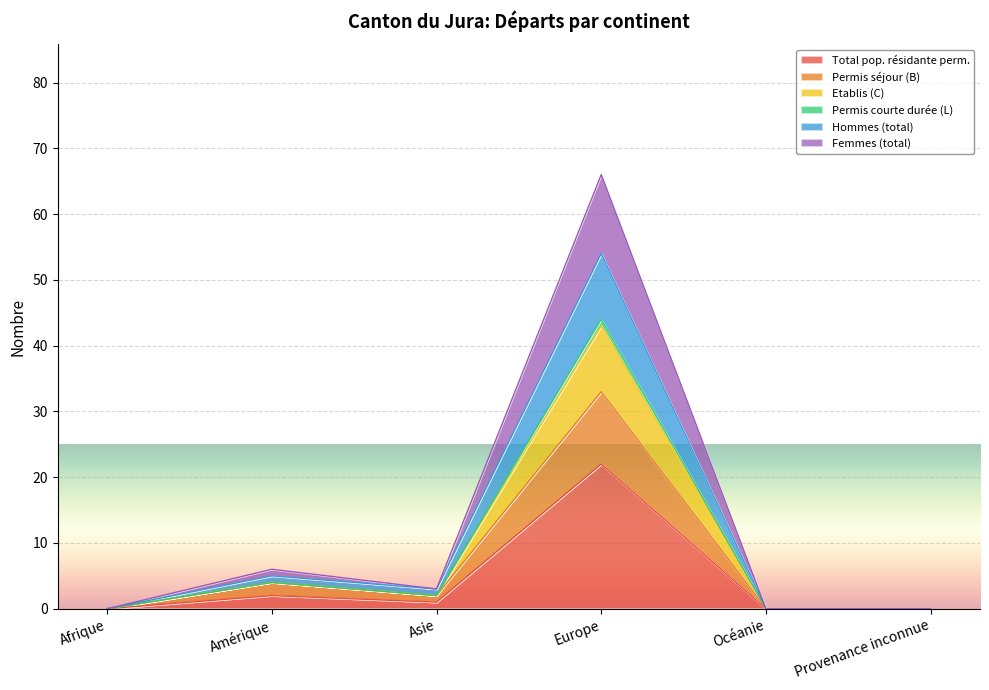

In Total pop. résidante perm., how many points are higher than both neighbors (excluding endpoints)?

2